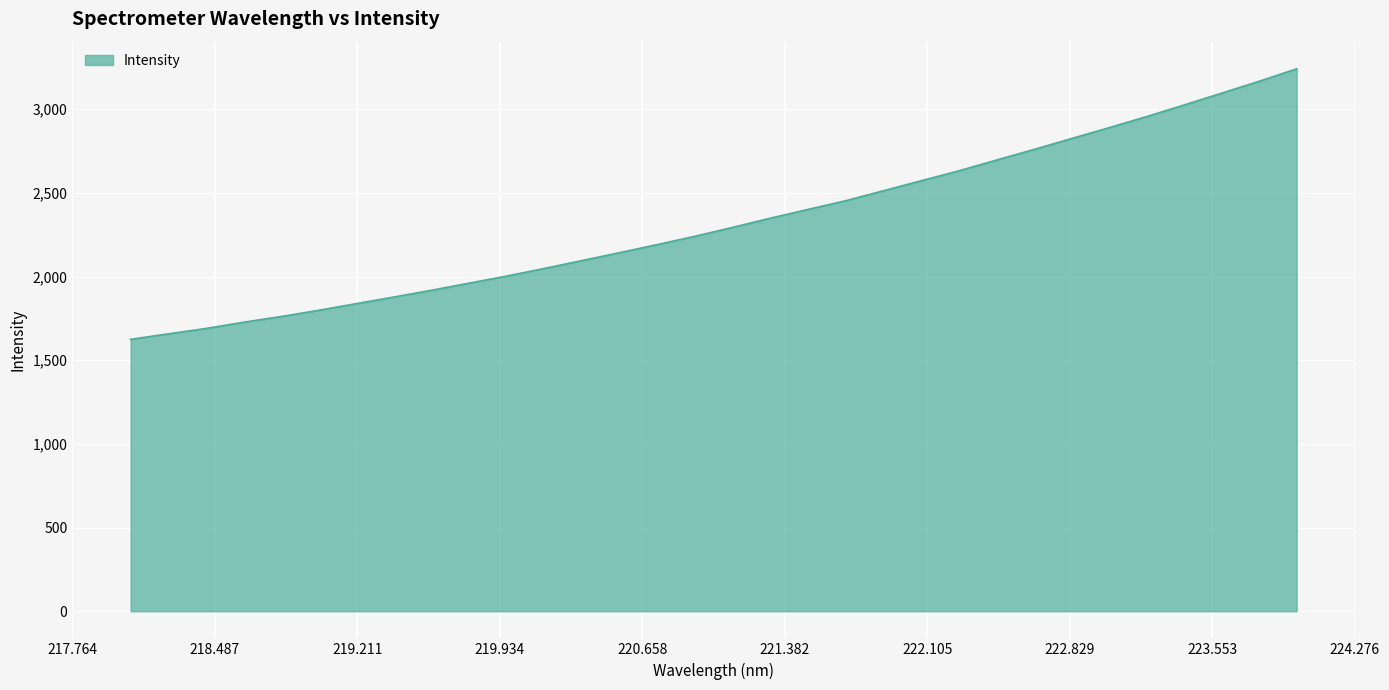

What is the difference between the maximum and minimum values?

1616.7